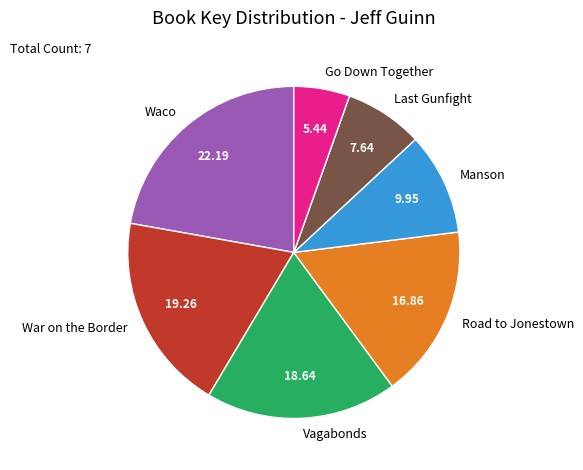

Is it true that Go Down Together is 1% of the pie?

False